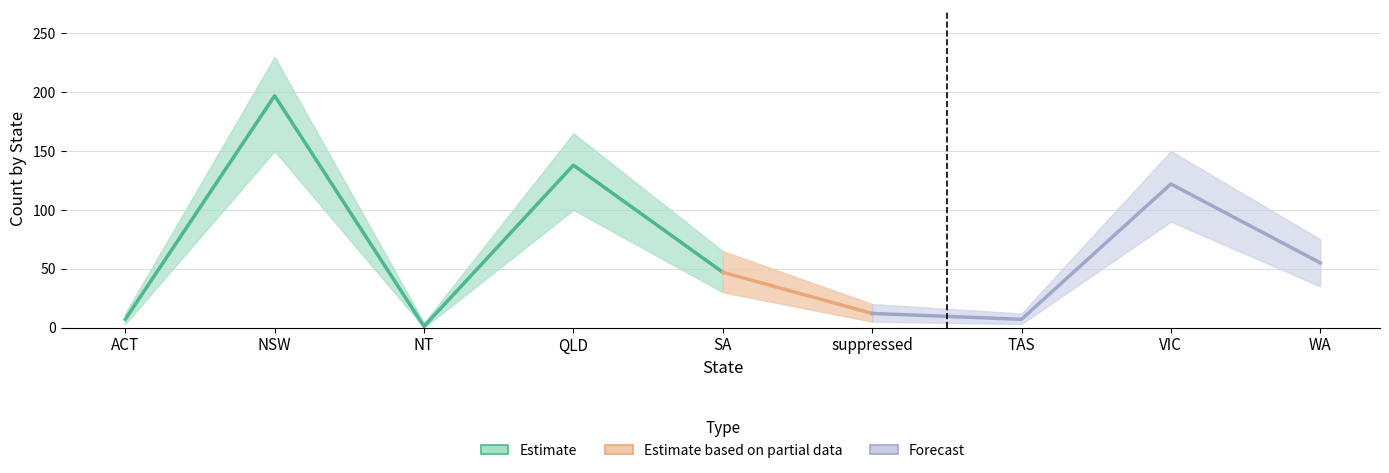

What is the sum of all State Count Lower values?

416